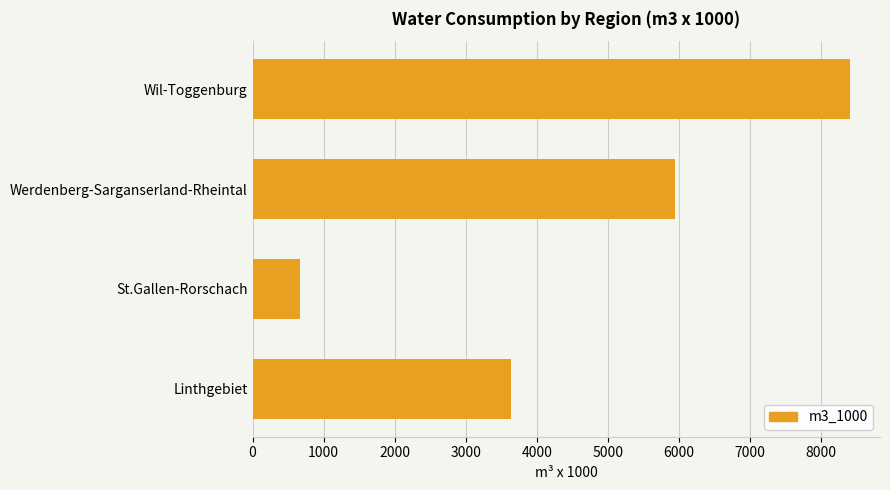

What is the sum of all values?

18641